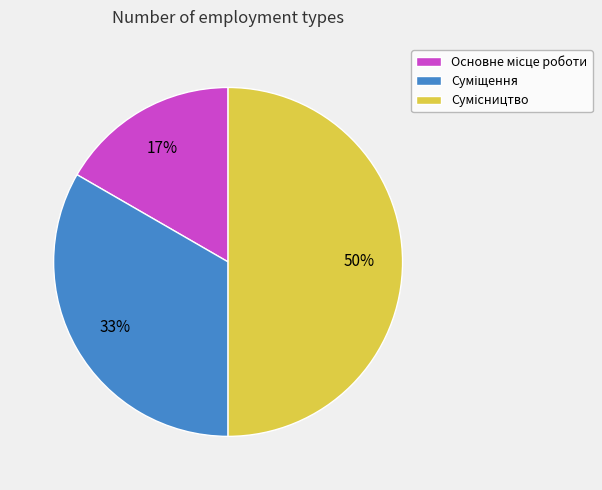

Count the number of slices in the pie.

3